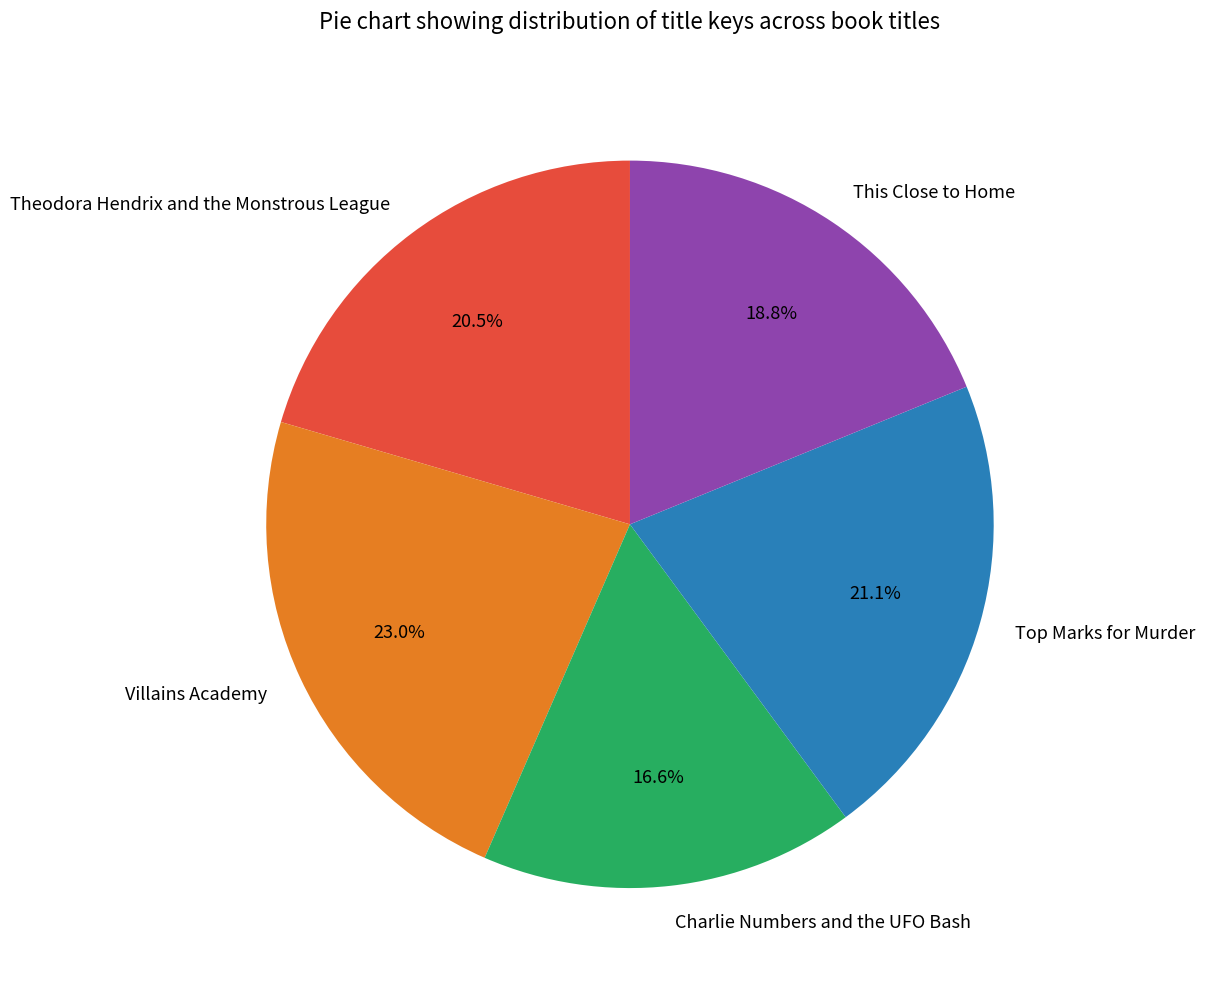

Do Charlie Numbers and the UFO Bash and Theodora Hendrix and the Monstrous League together represent more than half of the pie?

No